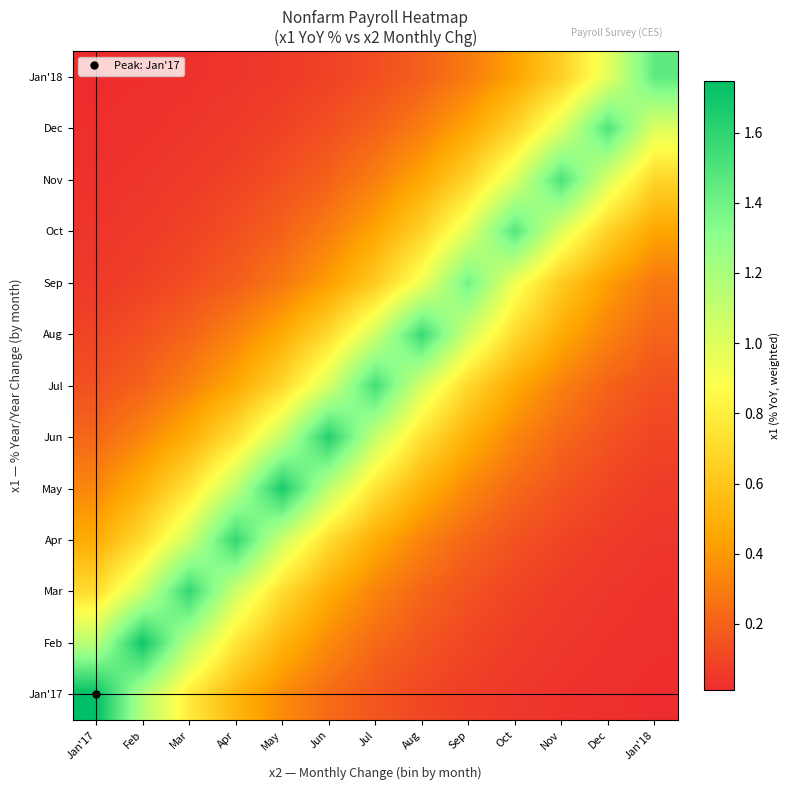

Reading left to right, extract all data points from this chart.

Jan'17: Jan'17=1.7	Feb=1.2	Mar=0.8	Apr=0.5	May=0.4	Jun=0.2	Jul=0.2	Aug=0.1	Sep=0.1	Oct=0.0	Nov=0.0	Dec=0.0	Jan'18=0.0
Feb: Jan'17=1.1	Feb=1.7	Mar=1.1	Apr=0.8	May=0.5	Jun=0.3	Jul=0.2	Aug=0.2	Sep=0.1	Oct=0.1	Nov=0.0	Dec=0.0	Jan'18=0.0
Mar: Jan'17=0.7	Feb=1.1	Mar=1.6	Apr=1.1	May=0.7	Jun=0.5	Jul=0.3	Aug=0.2	Sep=0.1	Oct=0.1	Nov=0.1	Dec=0.0	Jan'18=0.0
Apr: Jan'17=0.5	Feb=0.7	Mar=1.1	Apr=1.6	May=1.1	Jun=0.7	Jul=0.5	Aug=0.3	Sep=0.2	Oct=0.1	Nov=0.1	Dec=0.1	Jan'18=0.0
May: Jan'17=0.3	Feb=0.5	Mar=0.8	Apr=1.1	May=1.7	Jun=1.1	Jul=0.8	Aug=0.5	Sep=0.3	Oct=0.2	Nov=0.2	Dec=0.1	Jan'18=0.1
Jun: Jan'17=0.2	Feb=0.3	Mar=0.5	Apr=0.7	May=1.1	Jun=1.6	Jul=1.1	Aug=0.7	Sep=0.5	Oct=0.3	Nov=0.2	Dec=0.1	Jan'18=0.1
Jul: Jan'17=0.1	Feb=0.2	Mar=0.3	Apr=0.5	May=0.7	Jun=1.0	Jul=1.5	Aug=1.0	Sep=0.7	Oct=0.5	Nov=0.3	Dec=0.2	Jan'18=0.1
Aug: Jan'17=0.1	Feb=0.1	Mar=0.2	Apr=0.3	May=0.5	Jun=0.7	Jul=1.1	Aug=1.6	Sep=1.1	Oct=0.7	Nov=0.5	Dec=0.3	Jan'18=0.2
Sep: Jan'17=0.1	Feb=0.1	Mar=0.1	Apr=0.2	May=0.3	Jun=0.4	Jul=0.6	Aug=0.9	Sep=1.4	Oct=0.9	Nov=0.6	Dec=0.4	Jan'18=0.3
Oct: Jan'17=0.0	Feb=0.1	Mar=0.1	Apr=0.1	May=0.2	Jun=0.3	Jul=0.4	Aug=0.7	Sep=1.0	Oct=1.5	Nov=1.0	Dec=0.7	Jan'18=0.4
Nov: Jan'17=0.0	Feb=0.0	Mar=0.1	Apr=0.1	May=0.1	Jun=0.2	Jul=0.3	Aug=0.5	Sep=0.7	Oct=1.0	Nov=1.5	Dec=1.0	Jan'18=0.7
Dec: Jan'17=0.0	Feb=0.0	Mar=0.0	Apr=0.1	May=0.1	Jun=0.1	Jul=0.2	Aug=0.3	Sep=0.5	Oct=0.7	Nov=1.0	Dec=1.5	Jan'18=1.0
Jan'18: Jan'17=0.0	Feb=0.0	Mar=0.0	Apr=0.0	May=0.1	Jun=0.1	Jul=0.1	Aug=0.2	Sep=0.3	Oct=0.4	Nov=0.7	Dec=1.0	Jan'18=1.5